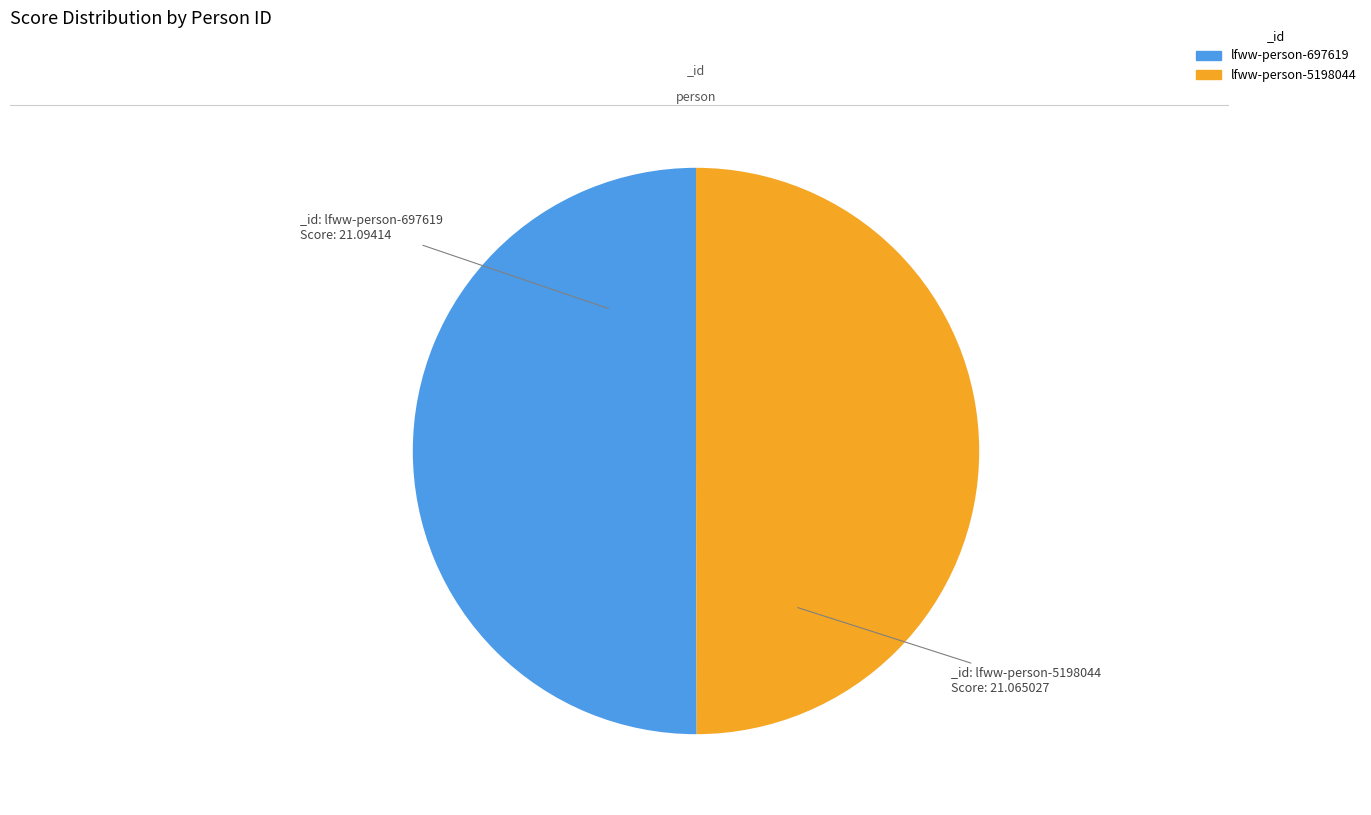

Is it true that lfww-person-5198044 is 41% of the pie?

False